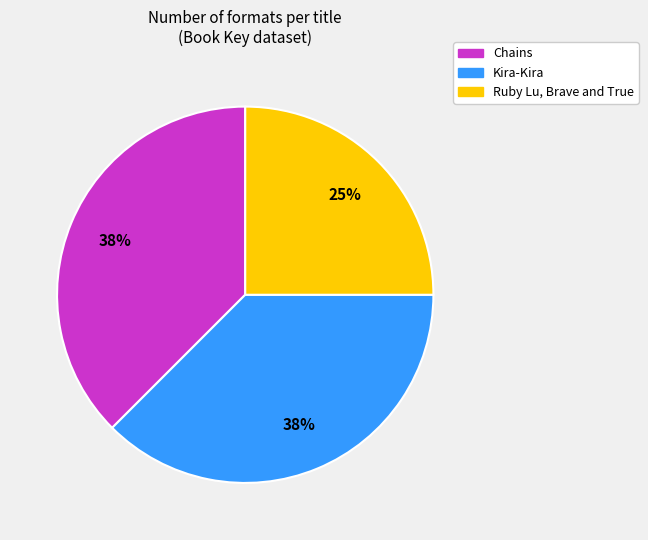

What is the smallest slice in the pie chart?

Ruby Lu, Brave and True